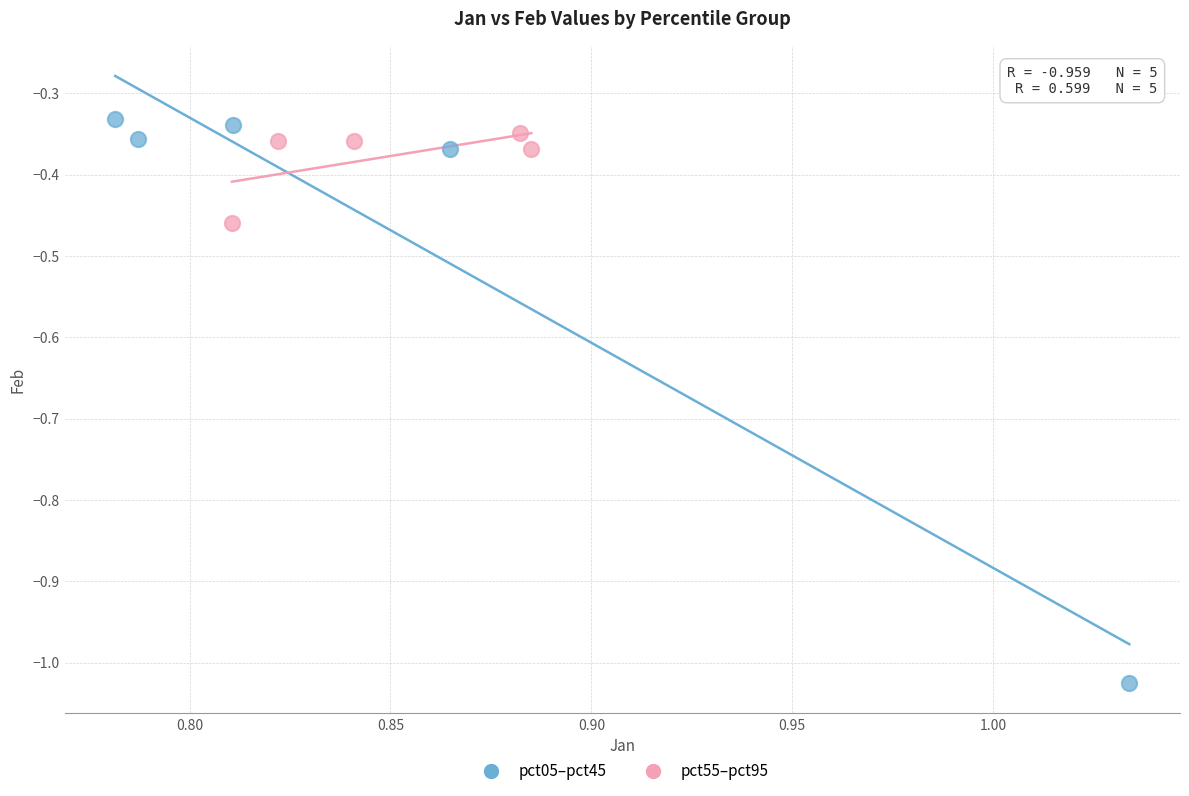

Which series reaches the minimum Y coordinate?

pct05–pct45